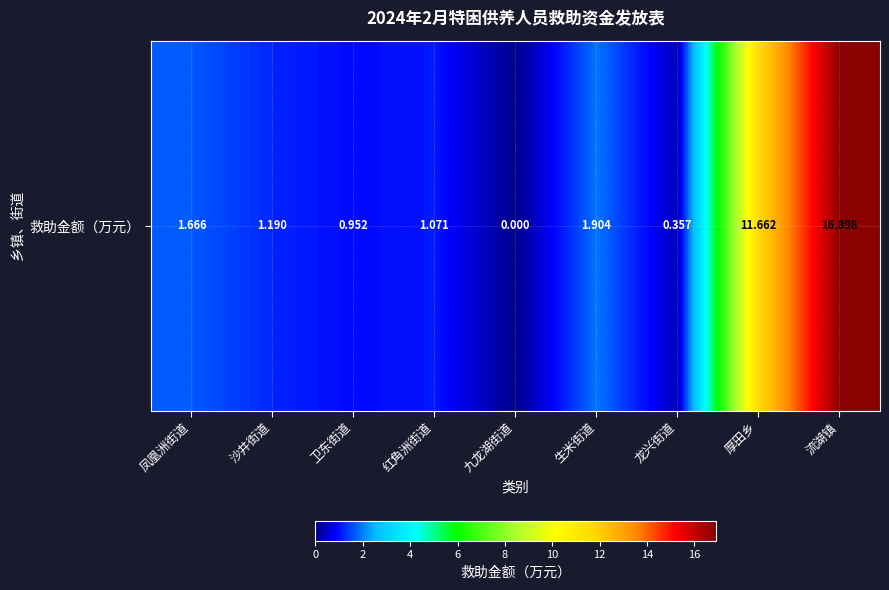

What is the maximum value shown in the chart?

16.9